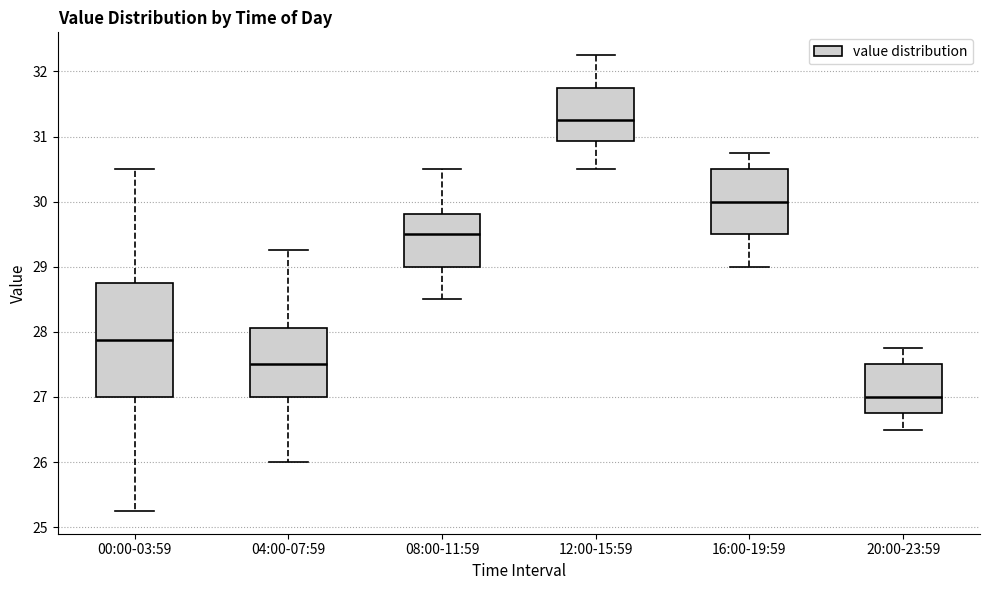

Reading left to right, transcribe this box plot: for each box, give where its median line is, the range the box spans, and where its two whiskers end, as read against the y-axis. The values are not printed on the chart, so give them approximately, as read against the axis.

00:00-03:59: median 27.9, box 27.0 to 28.8, whiskers 25.3 to 30.5
04:00-07:59: median 27.5, box 27.0 to 28.1, whiskers 26.0 to 29.3
08:00-11:59: median 29.5, box 29.0 to 29.8, whiskers 28.5 to 30.5
12:00-15:59: median 31.3, box 30.9 to 31.8, whiskers 30.5 to 32.3
16:00-19:59: median 30.0, box 29.5 to 30.5, whiskers 29.0 to 30.8
20:00-23:59: median 27.0, box 26.8 to 27.5, whiskers 26.5 to 27.8